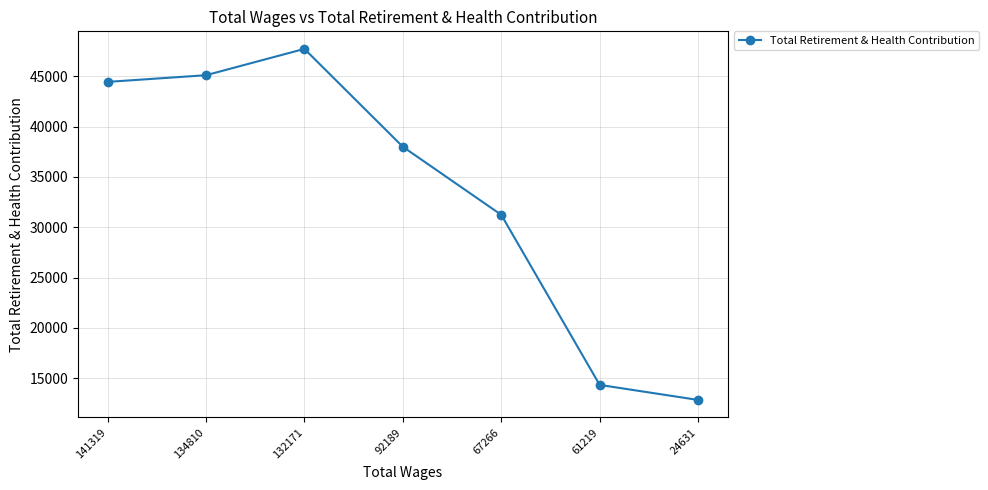

True or false: there are more than 0 points higher than both neighbors.

True